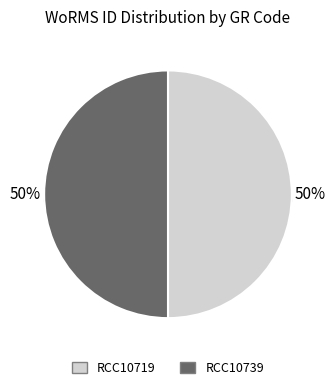

What percentage is the RCC10739 slice, to the nearest percent?

50%